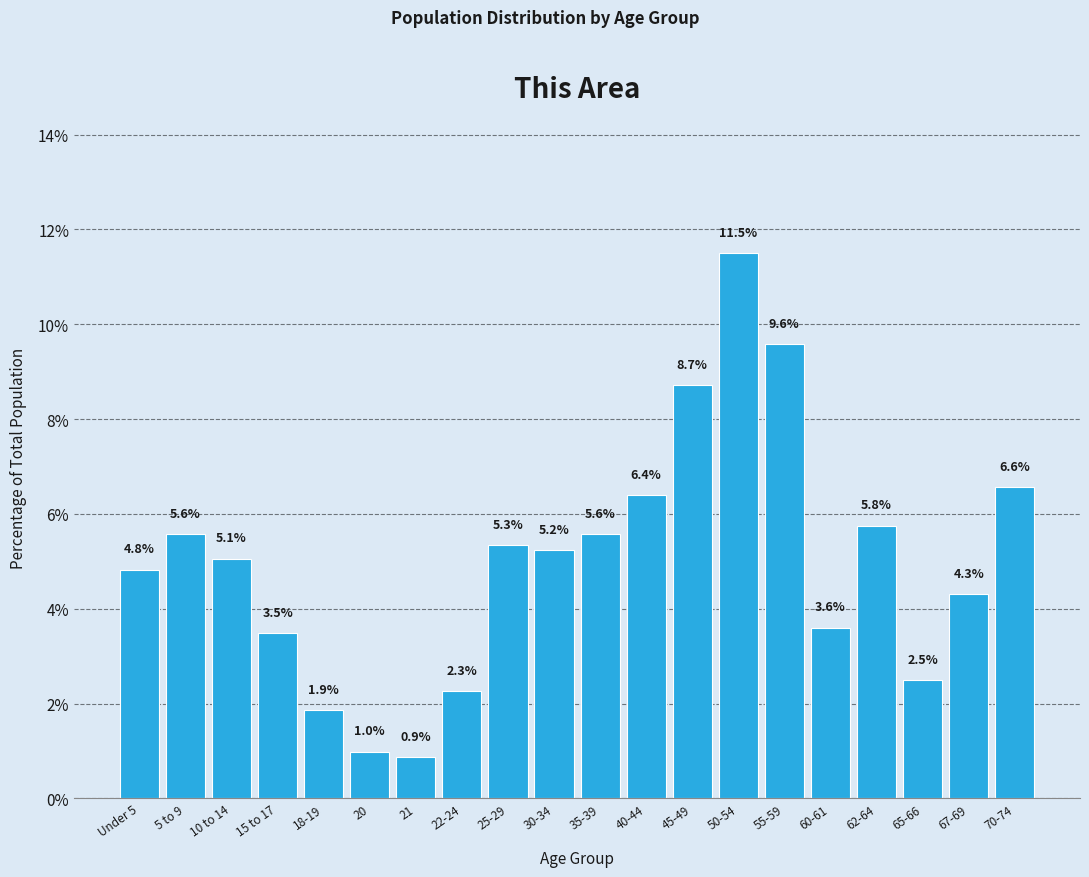

Reading right to left, what are all the values shown in this chart?

6.6	4.3	2.5	5.8	3.6	9.6	11.5	8.7	6.4	5.6	5.2	5.3	2.3	0.9	1.0	1.9	3.5	5.1	5.6	4.8